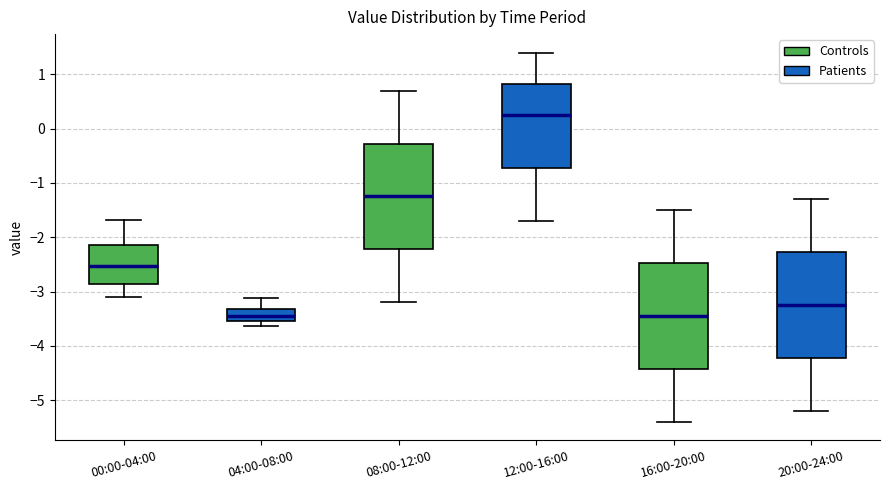

Where does the upper whisker of the box for 08:00-12:00 end on the y-axis? The values are not printed on the chart, so give them approximately, as read against the axis.

0.7